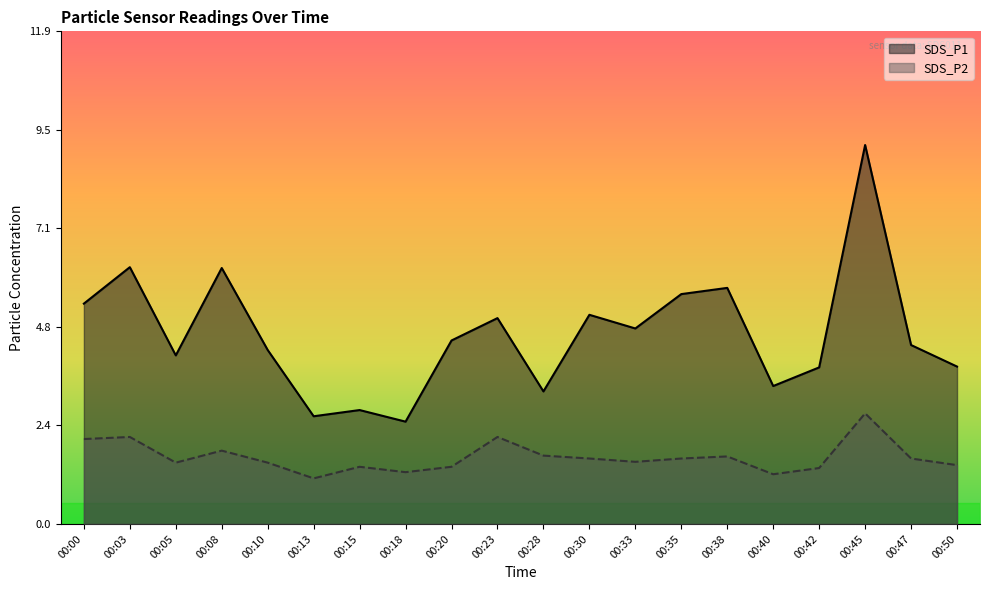

Rank the series at 00:42 from highest to lowest value.

SDS_P1, SDS_P2